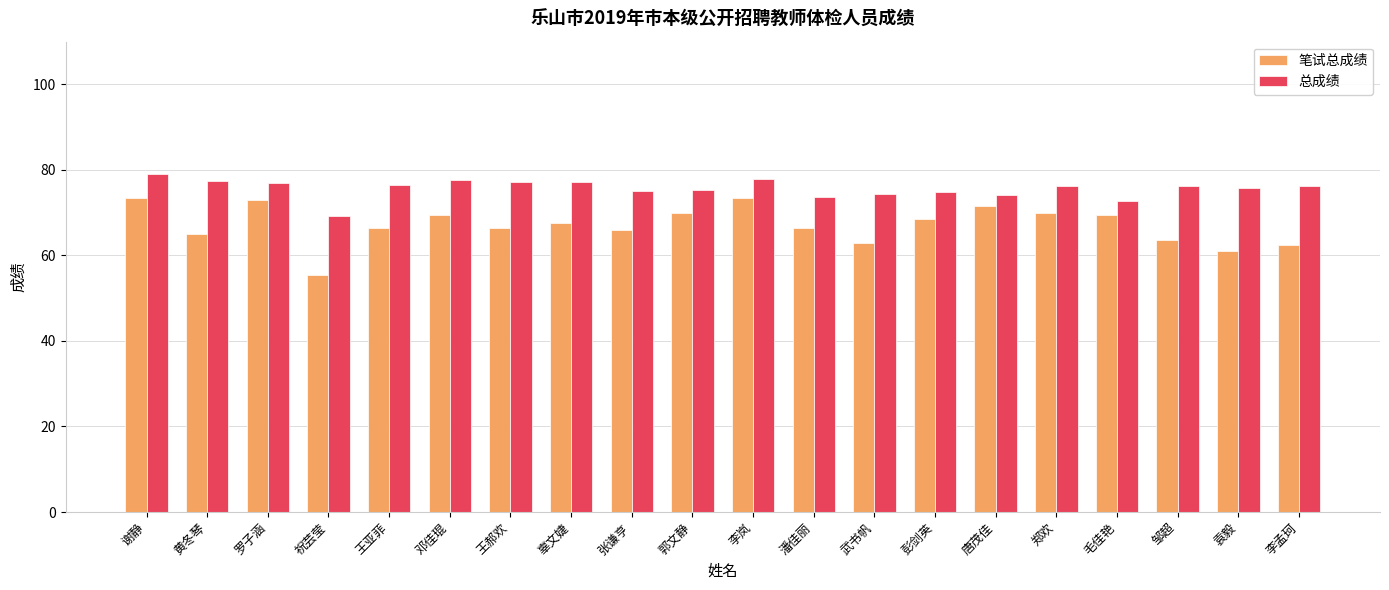

Is it true that 总成绩 equals 128.0 at 辜文婕?

False